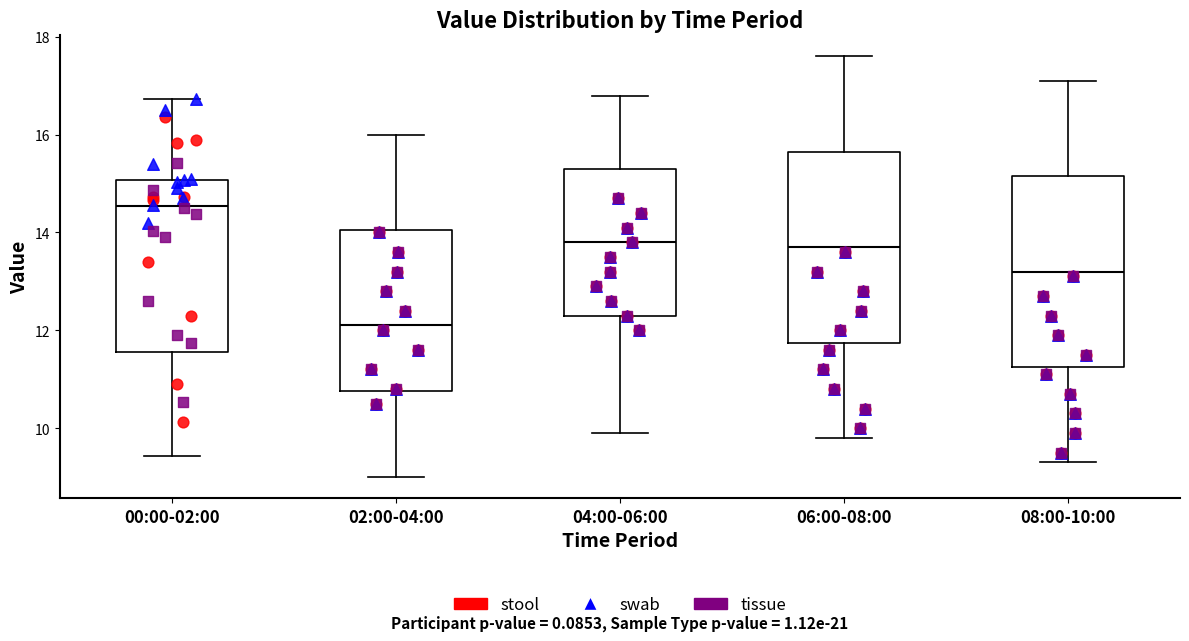

Where is the upper edge of the box for 06:00-08:00 on the y-axis? The values are not printed on the chart, so give them approximately, as read against the axis.

15.6